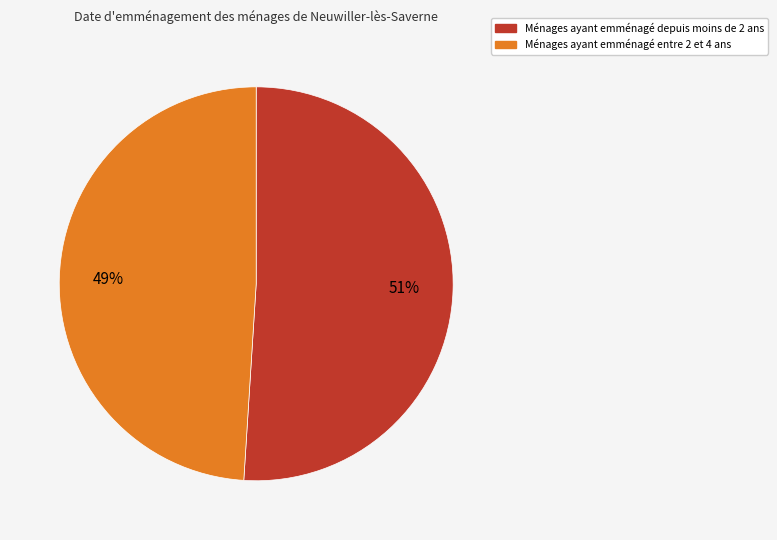

To the nearest percent, what is the difference between the largest and smallest slice percentages?

2%